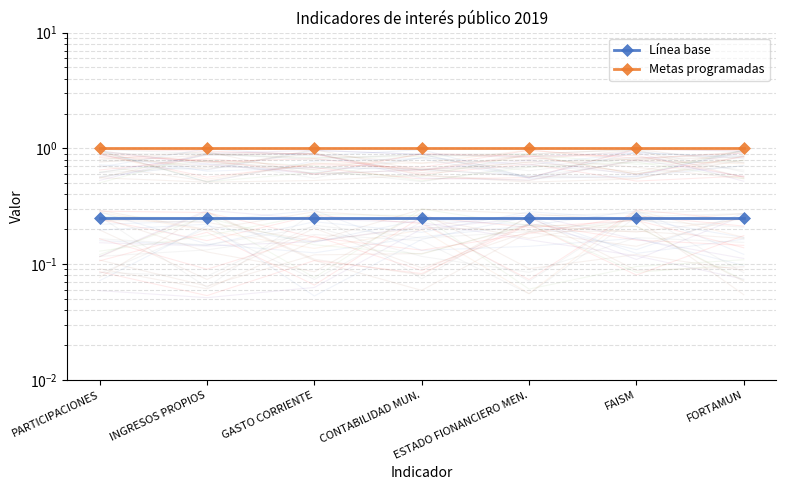

Reading right to left, what are all the values shown in this chart?

Línea base: FORTAMUN=0.2	FAISM=0.2	ESTADO FIONANCIERO MEN.=0.2	CONTABILIDAD MUN.=0.2	GASTO CORRIENTE=0.2	INGRESOS PROPIOS=0.2	PARTICIPACIONES=0.2
Metas programadas: FORTAMUN=1.0	FAISM=1.0	ESTADO FIONANCIERO MEN.=1.0	CONTABILIDAD MUN.=1.0	GASTO CORRIENTE=1.0	INGRESOS PROPIOS=1.0	PARTICIPACIONES=1.0